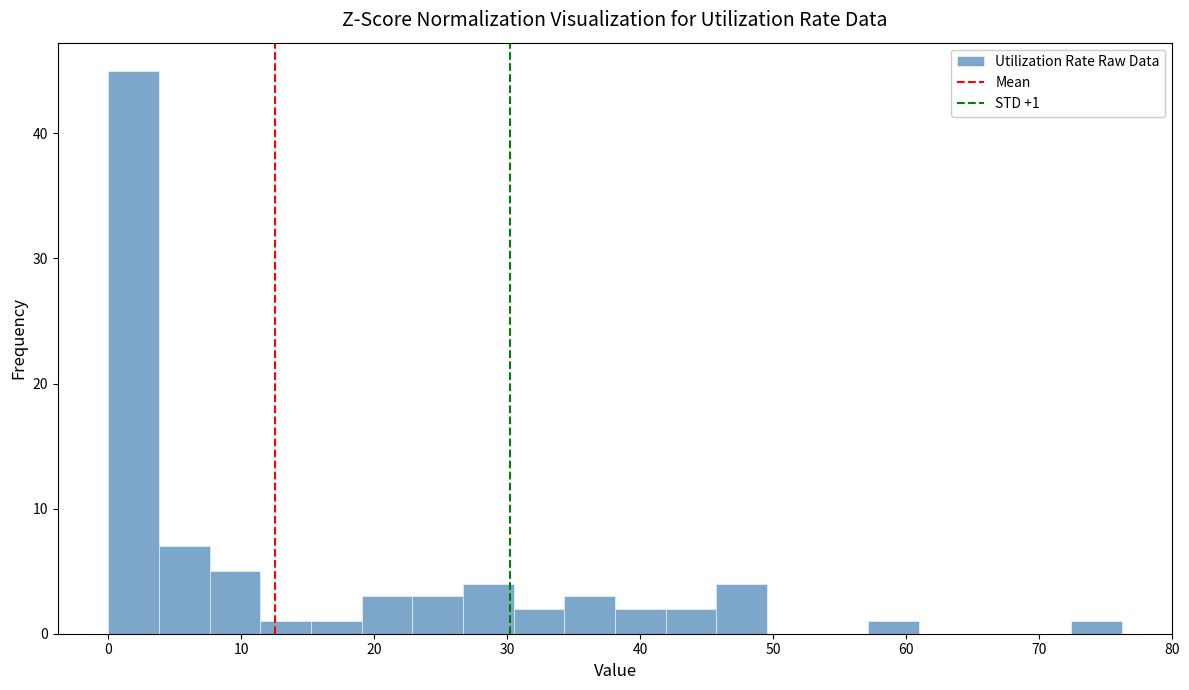

Around what value on the x-axis is the tallest bar? Give the approximate position of its centre, as read against the axis.

2